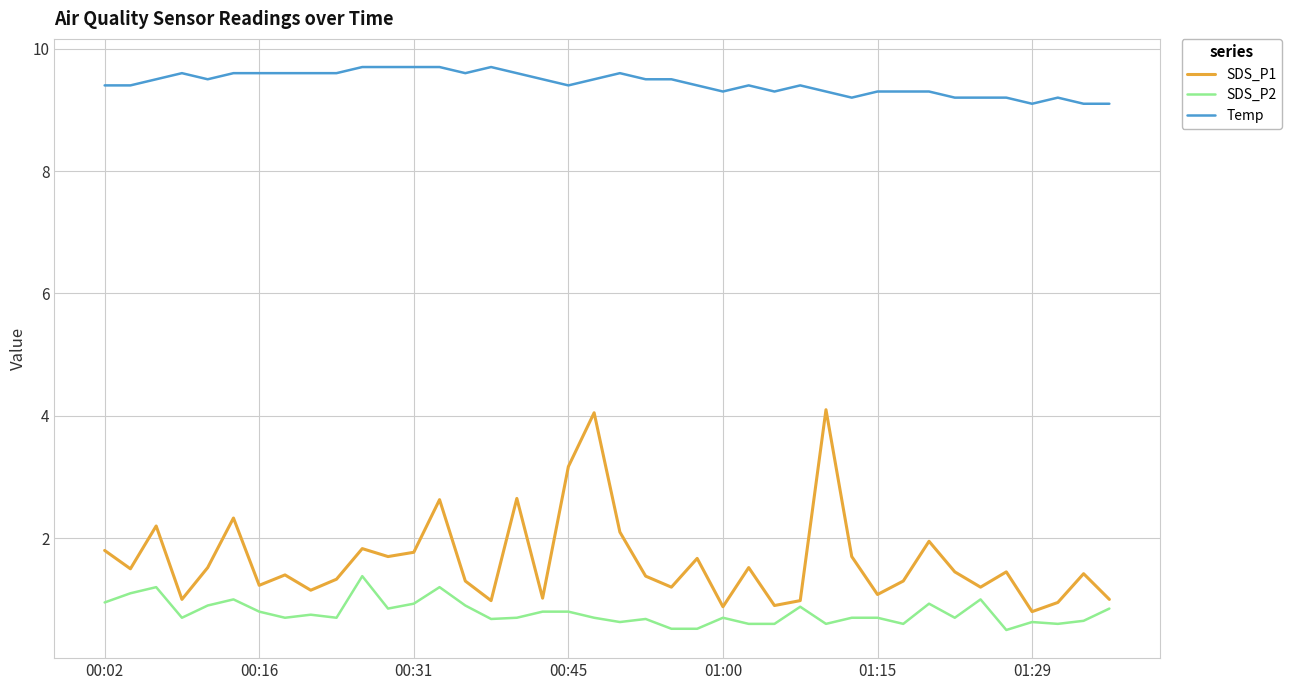

Which series has the largest range (max minus min)?

SDS_P1